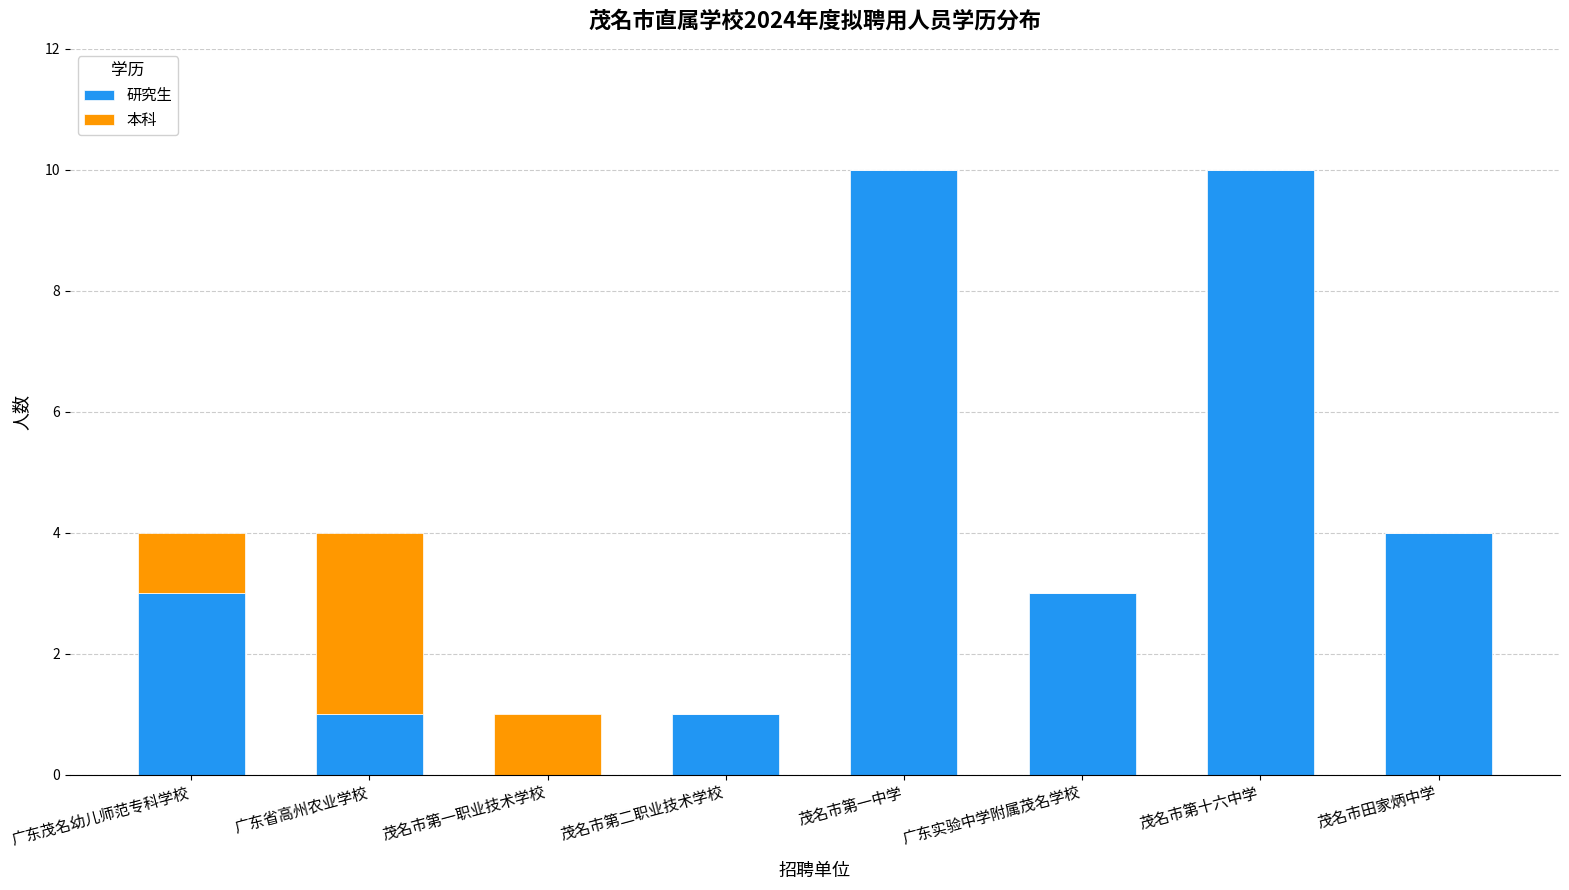

What is the maximum value for 研究生?

10